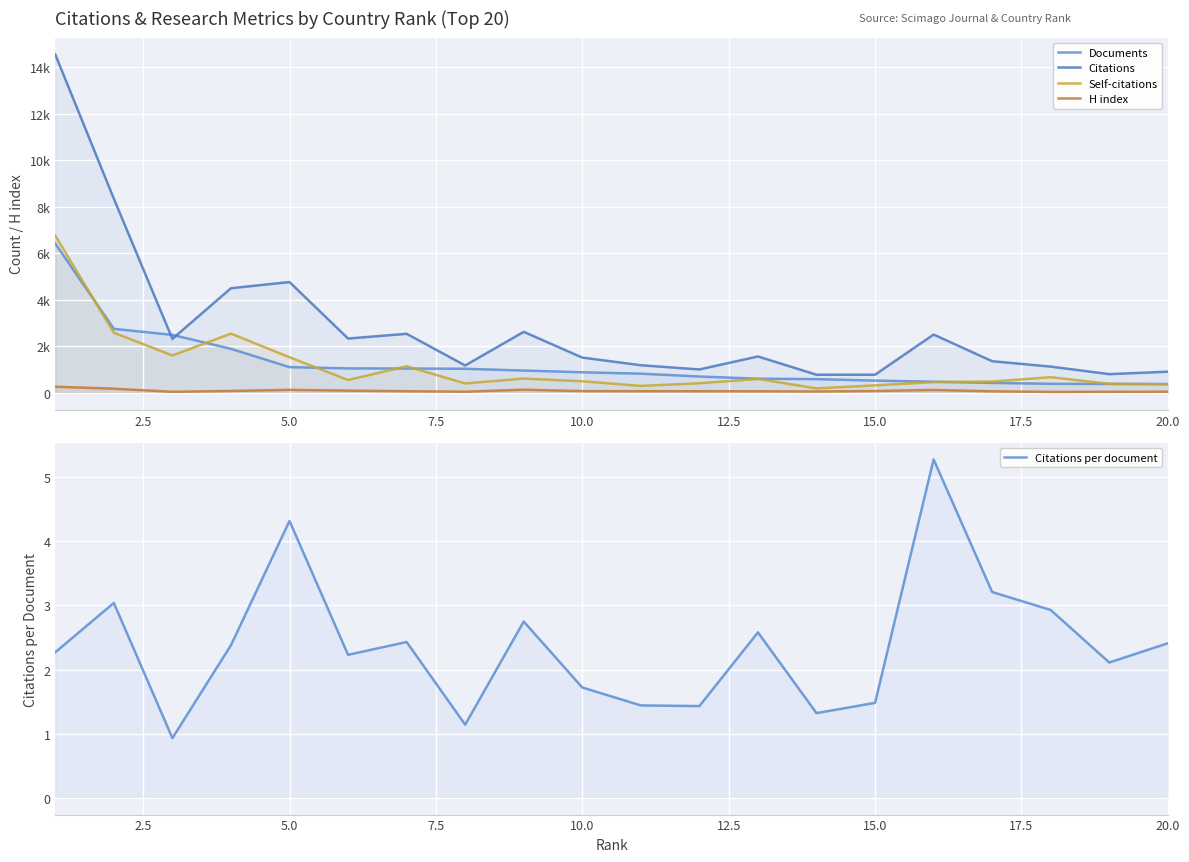

True or false: Citations and H index cross at least once.

False